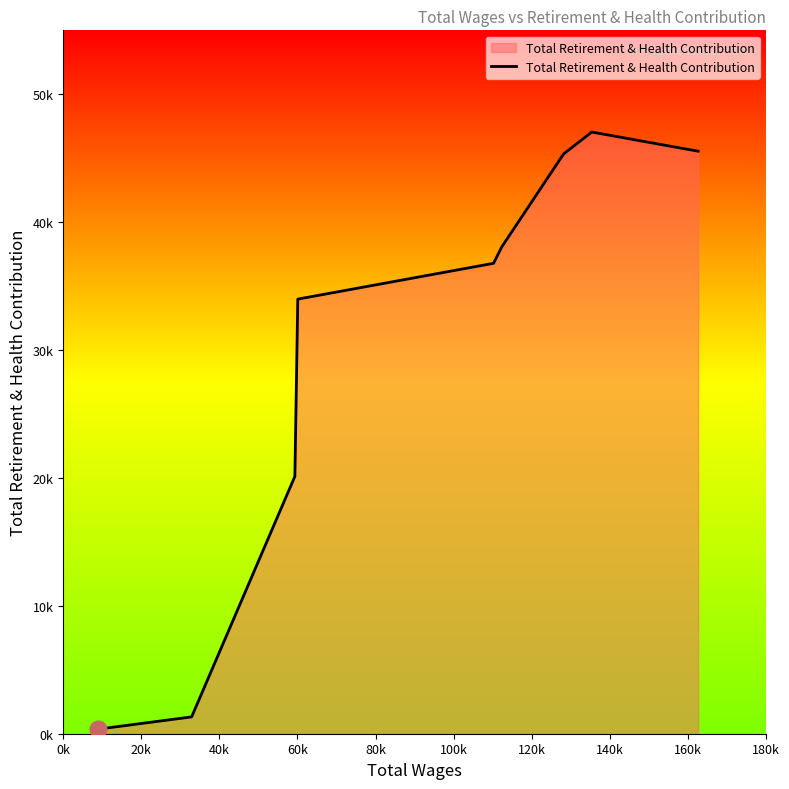

Is this an area chart (filled region under the line)?

Yes